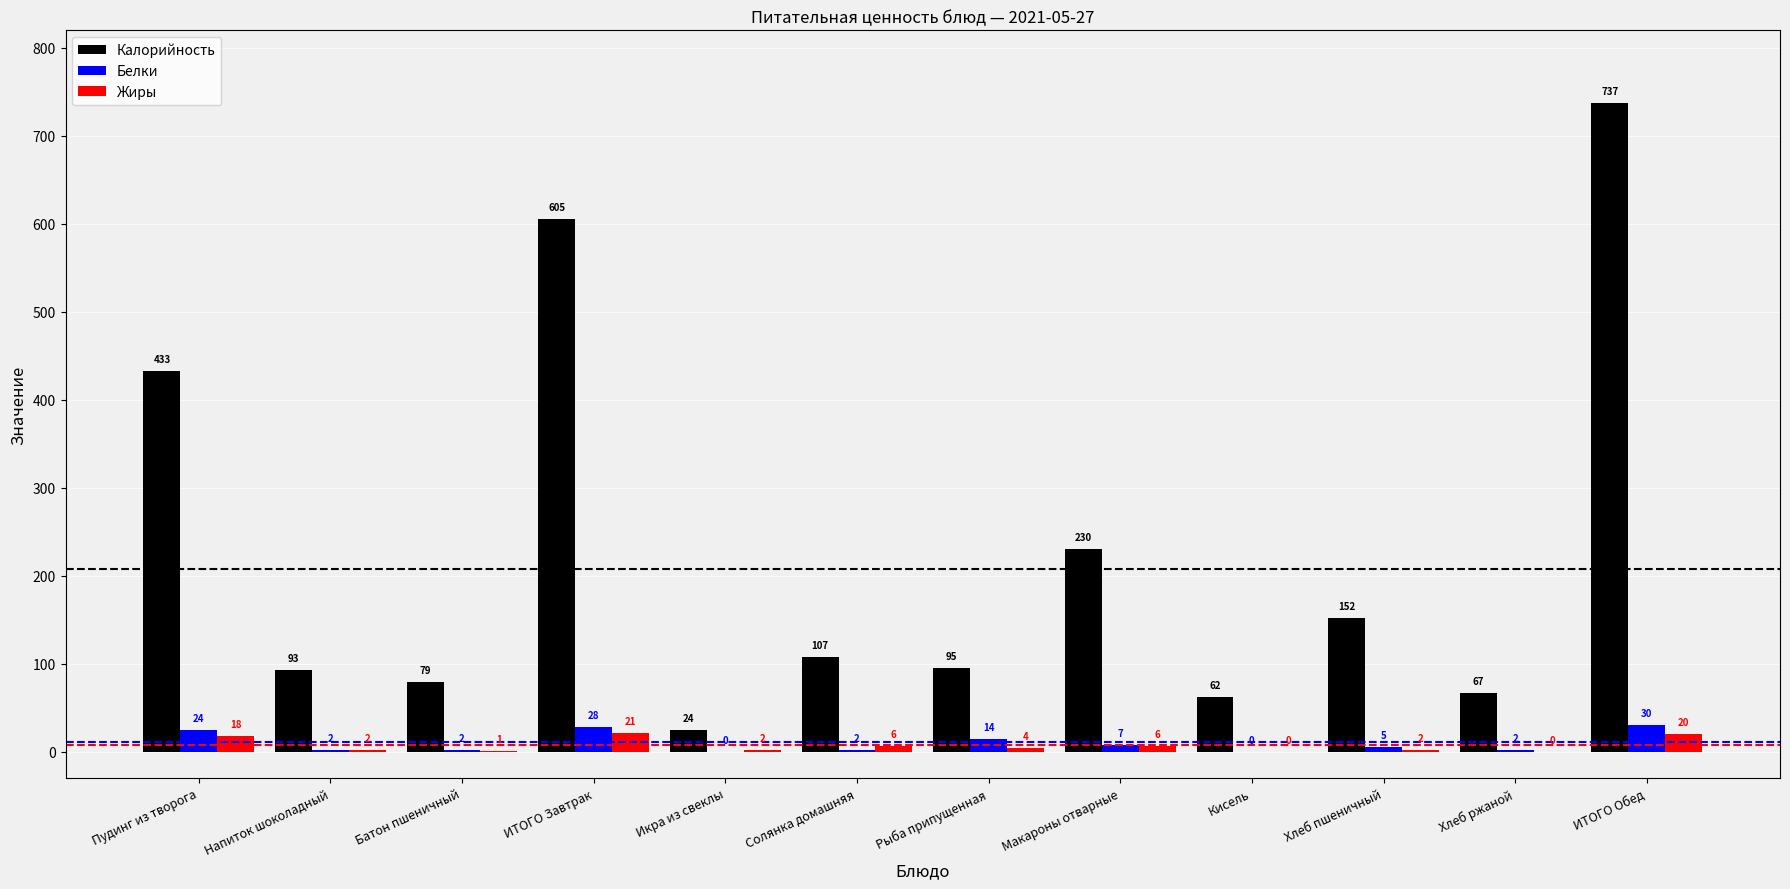

At which category does the chart reach its peak across all series?

ИТОГО Обед